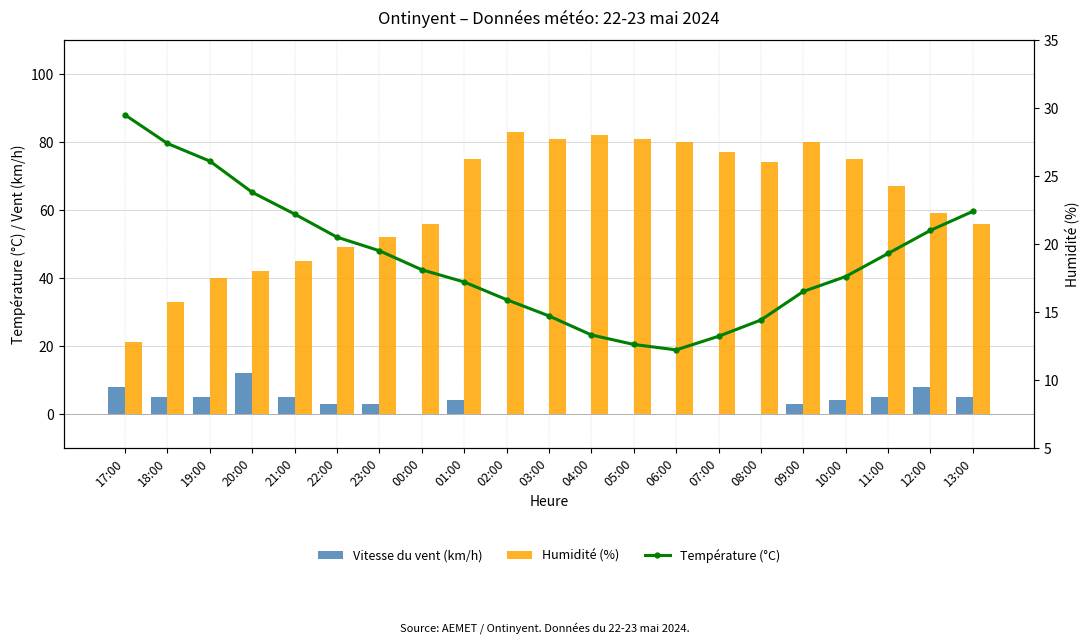

Reading right to left, list all the values displayed in this chart.

Vitesse du vent (km/h): 13:00=5.0	12:00=8.0	11:00=5.0	10:00=4.0	09:00=3.0	08:00=0.0	07:00=0.0	06:00=0.0	05:00=0.0	04:00=0.0	03:00=0.0	02:00=0.0	01:00=4.0	00:00=0.0	23:00=3.0	22:00=3.0	21:00=5.0	20:00=12.0	19:00=5.0	18:00=5.0	17:00=8.0
Humidité (%): 13:00=56.0	12:00=59.0	11:00=67.0	10:00=75.0	09:00=80.0	08:00=74.0	07:00=77.0	06:00=80.0	05:00=81.0	04:00=82.0	03:00=81.0	02:00=83.0	01:00=75.0	00:00=56.0	23:00=52.0	22:00=49.0	21:00=45.0	20:00=42.0	19:00=40.0	18:00=33.0	17:00=21.0
Température (°C): 13:00=22.4	12:00=21.0	11:00=19.3	10:00=17.6	09:00=16.5	08:00=14.4	07:00=13.2	06:00=12.2	05:00=12.6	04:00=13.3	03:00=14.7	02:00=15.9	01:00=17.2	00:00=18.1	23:00=19.5	22:00=20.5	21:00=22.2	20:00=23.8	19:00=26.1	18:00=27.4	17:00=29.5